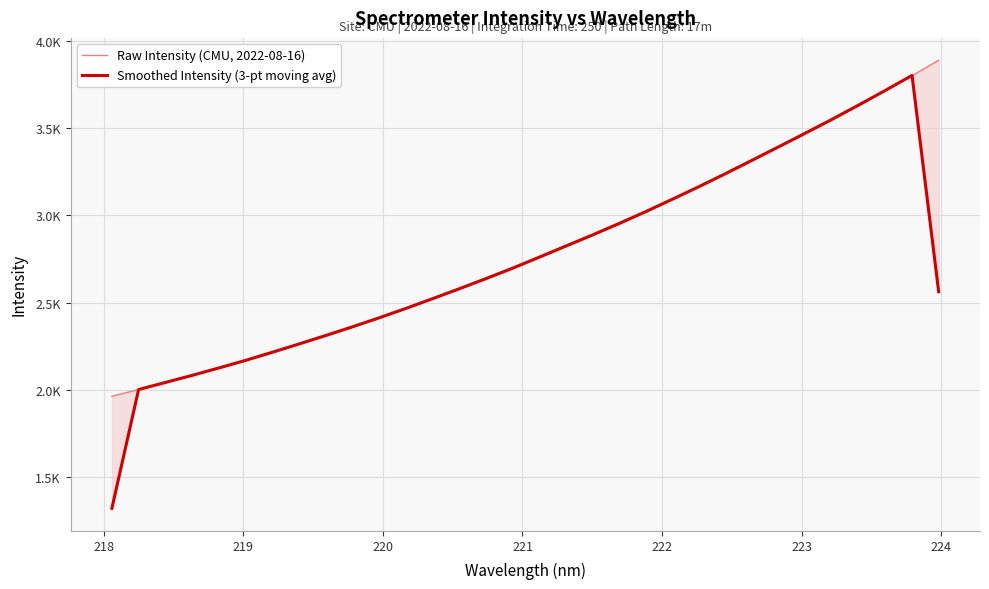

After their last crossing, which series has the higher values: Smoothed Intensity (3-pt moving avg) or Raw Intensity (CMU, 2022-08-16)?

Raw Intensity (CMU, 2022-08-16)